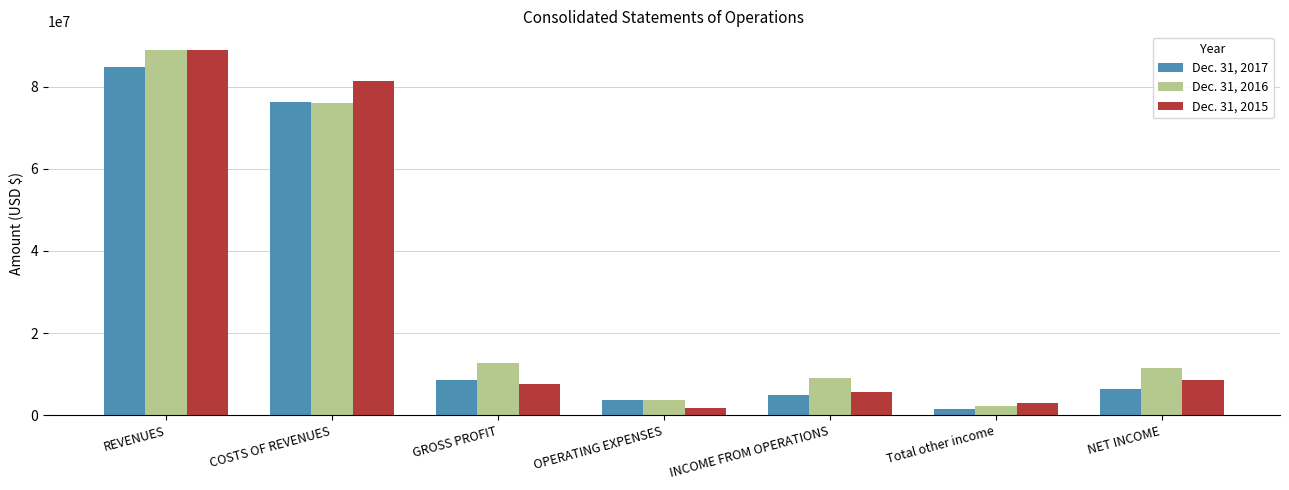

Which series changed the most between GROSS PROFIT and OPERATING EXPENSES?

Dec. 31, 2016